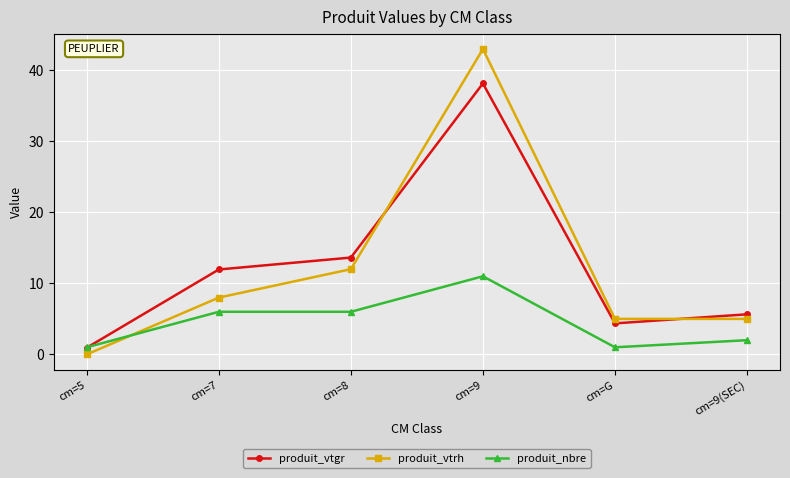

True or false: produit_vtrh and produit_vtgr cross at least once.

True